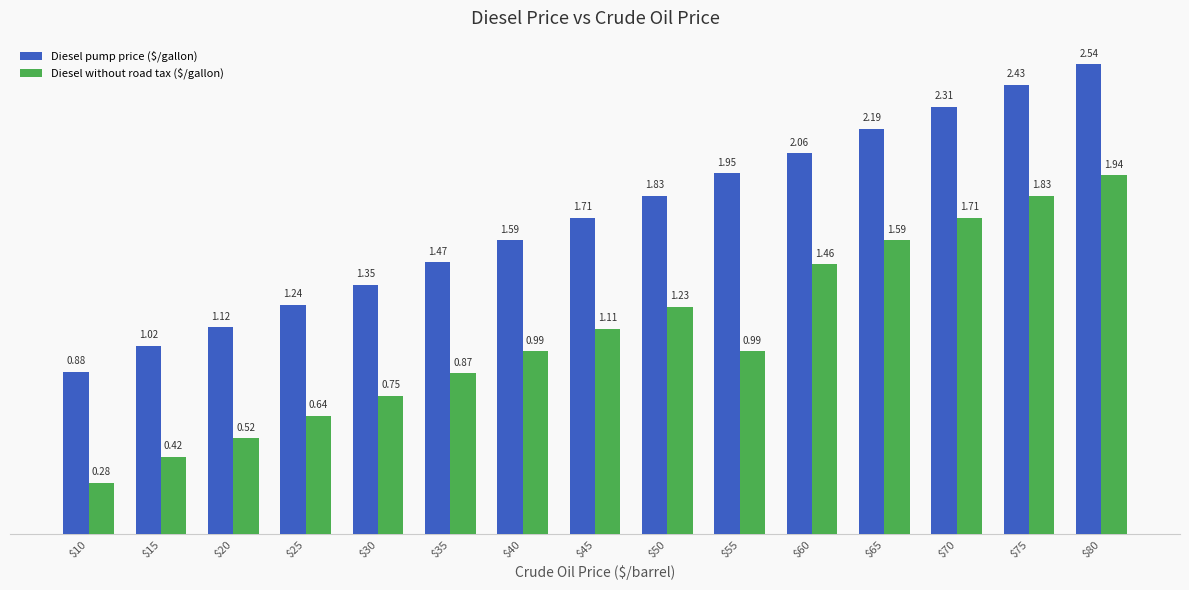

List the series in order of their overall mean, lowest first.

Diesel without road tax ($/gallon), Diesel pump price ($/gallon)